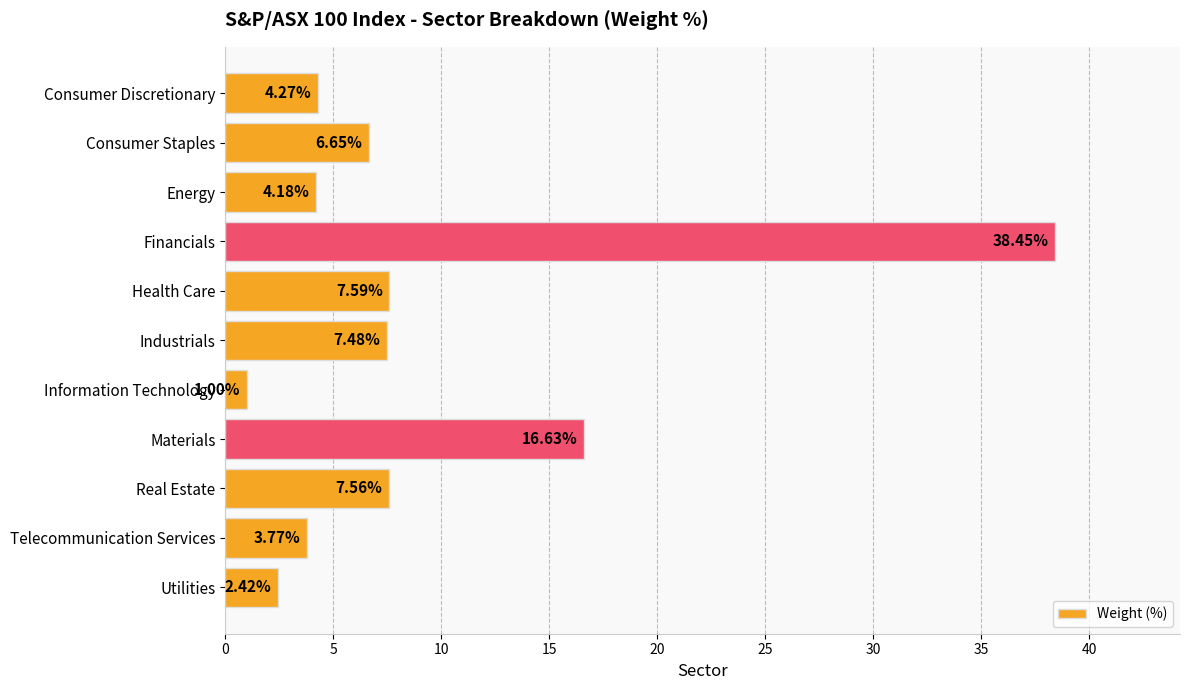

At which label is the value closest to 19?

Materials